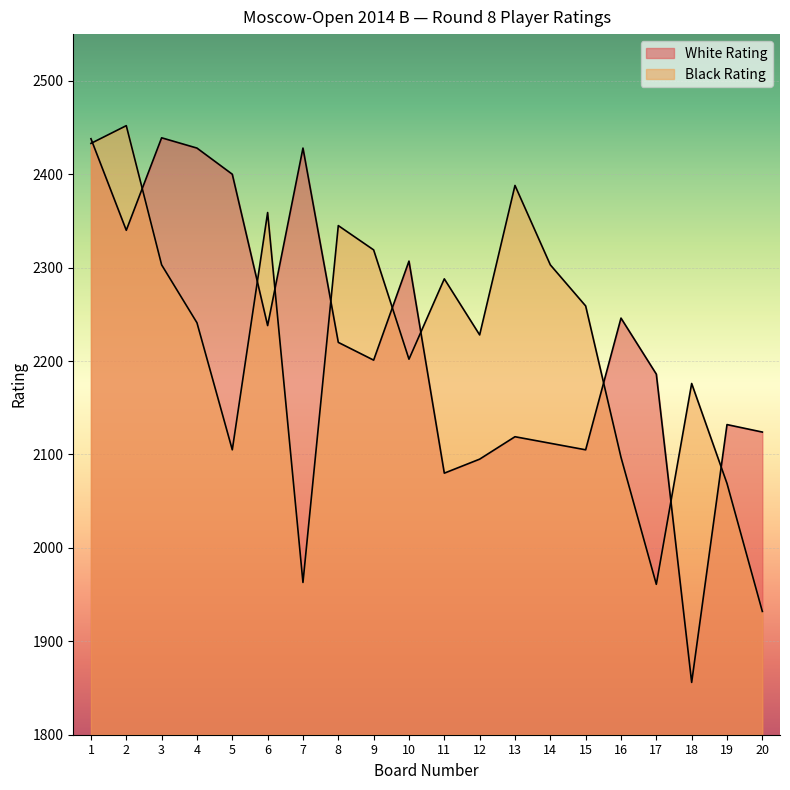

At 6, list the series in order from largest to smallest.

Black Rating, White Rating